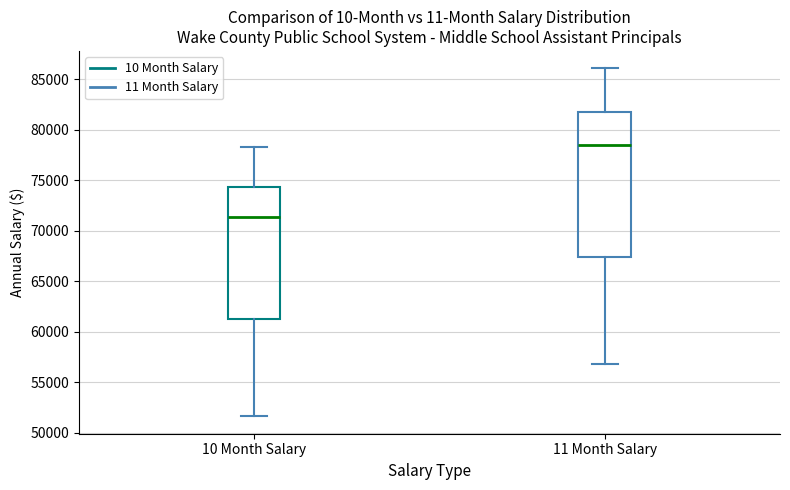

Reading left to right, transcribe this box plot: for each box, give where its median line is, the range the box spans, and where its two whiskers end, as read against the y-axis. The values are not printed on the chart, so give them approximately, as read against the axis.

10 Month Salary: median 71500, box 61000 to 74500, whiskers 51500 to 78000
11 Month Salary: median 78500, box 67500 to 81500, whiskers 57000 to 86000